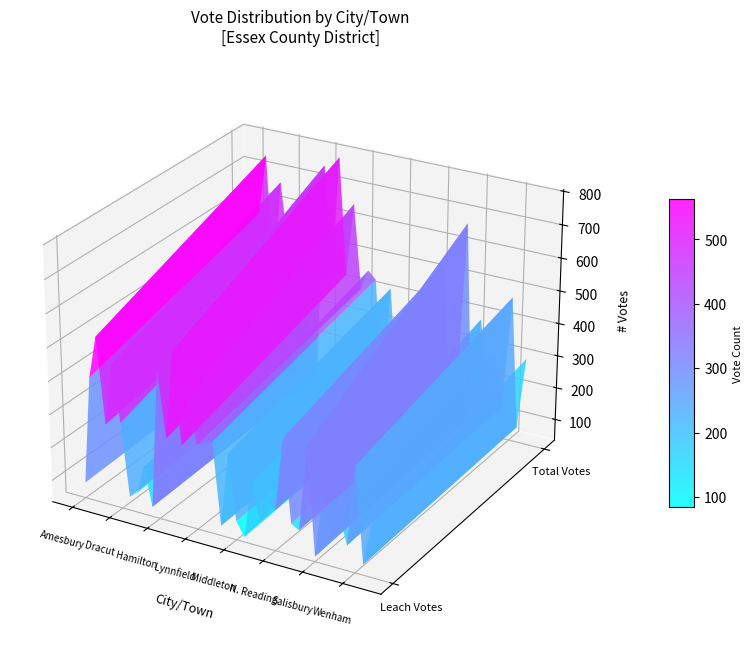

The Total Votes Cast series shows 217 at N. Reading. True or false?

True